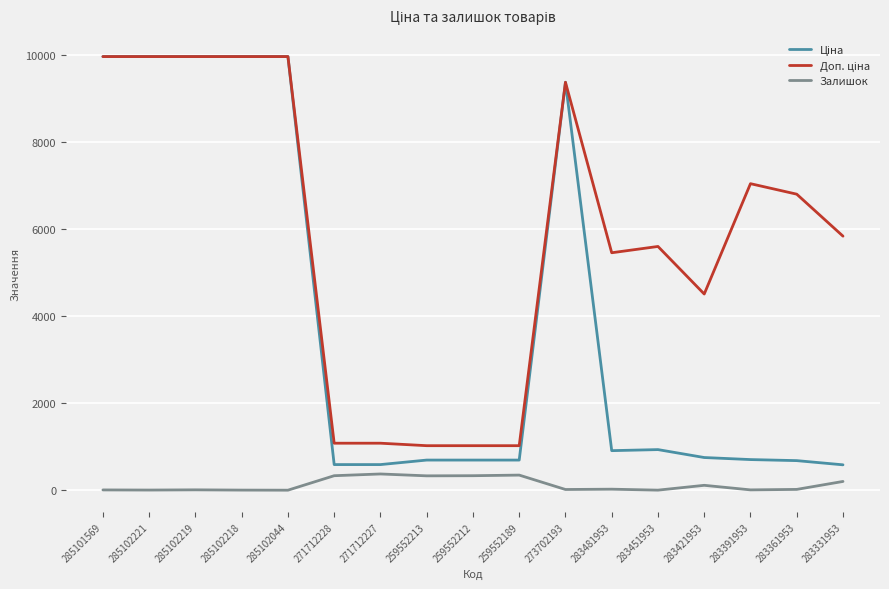

What is the difference between the highest and lowest values at 259552189?

676.6